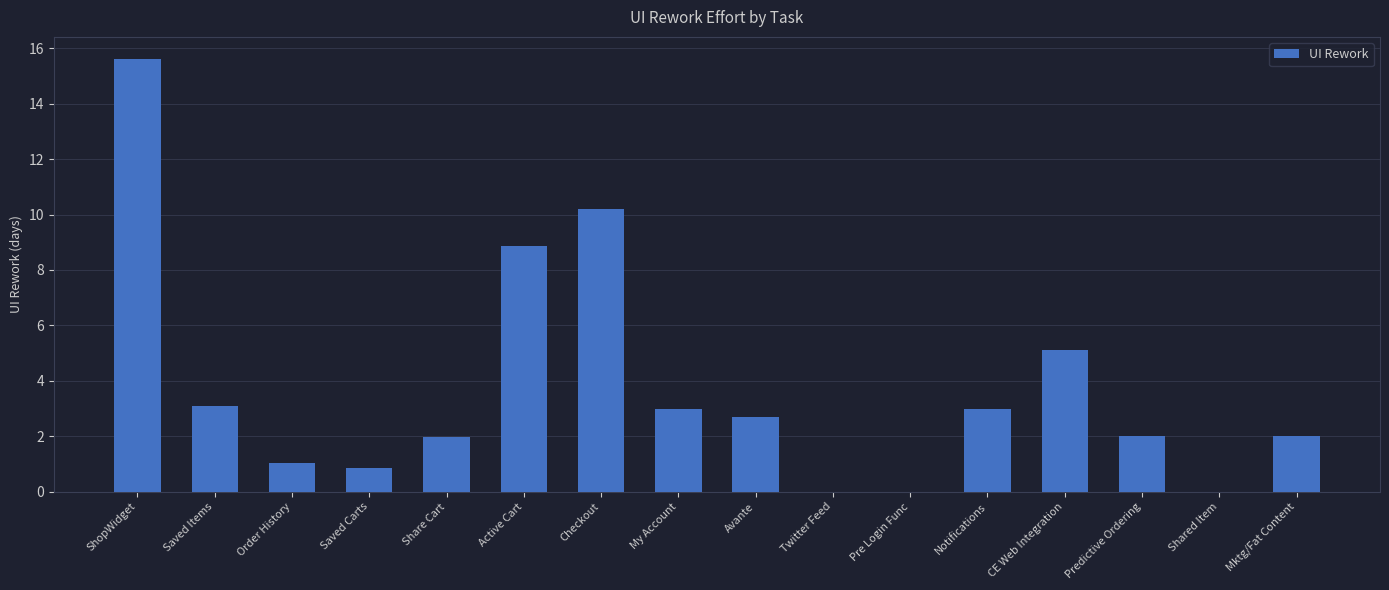

The value at ShopWidget is 22.1. True or false?

False